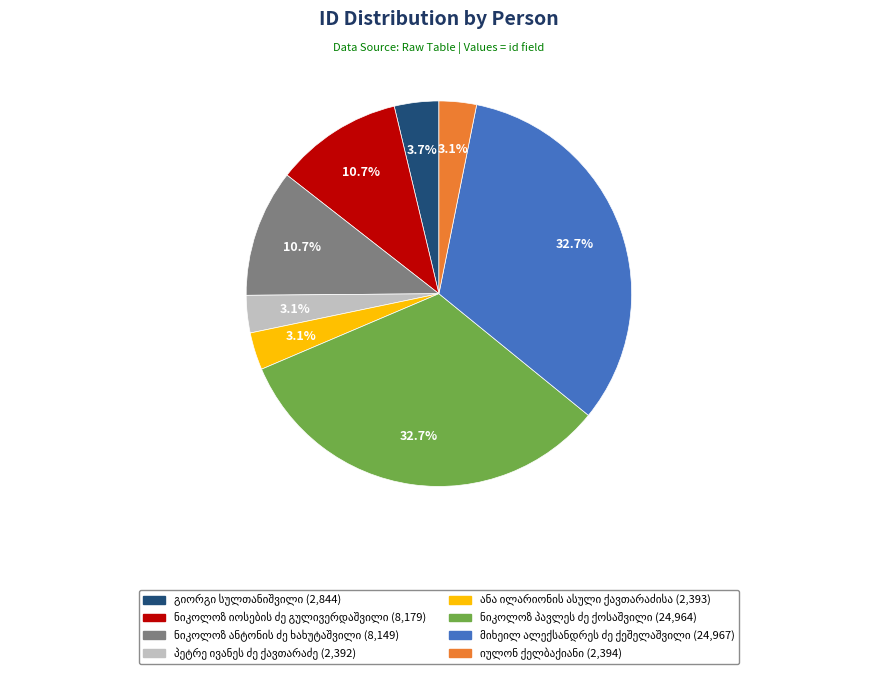

Is there any slice that represents more than half of the pie?

No